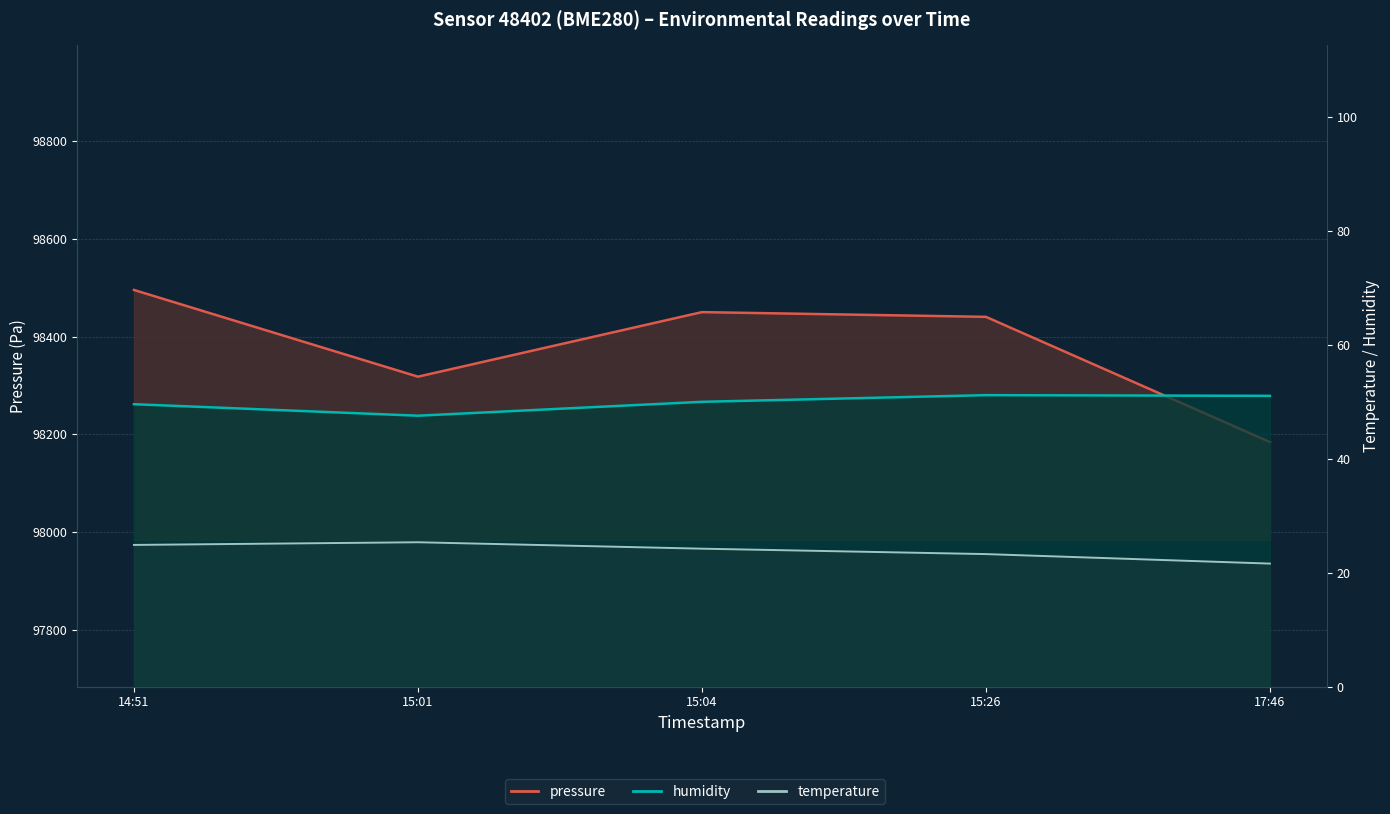

True or false: temperature and humidity intersect in this chart.

False